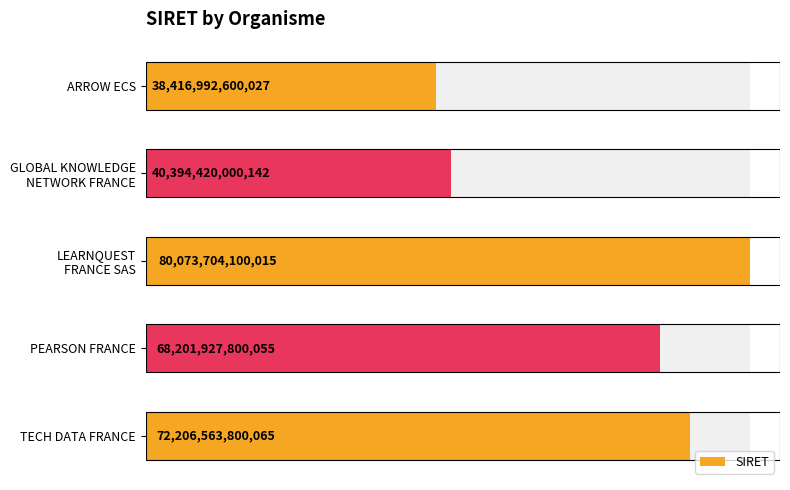

Is it true that the value at TECH DATA FRANCE is 72206563800065?

True